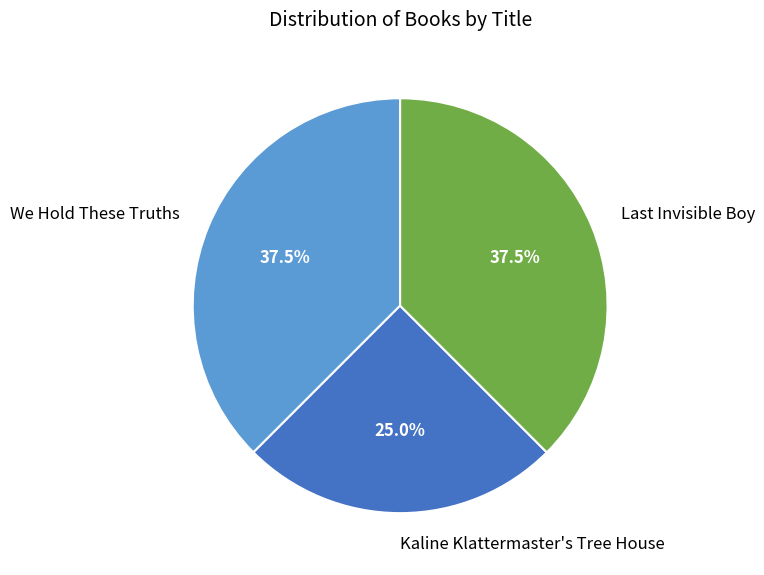

Approximately how many times larger is the value at We Hold These Truths compared to Kaline Klattermaster's Tree House?

1.5